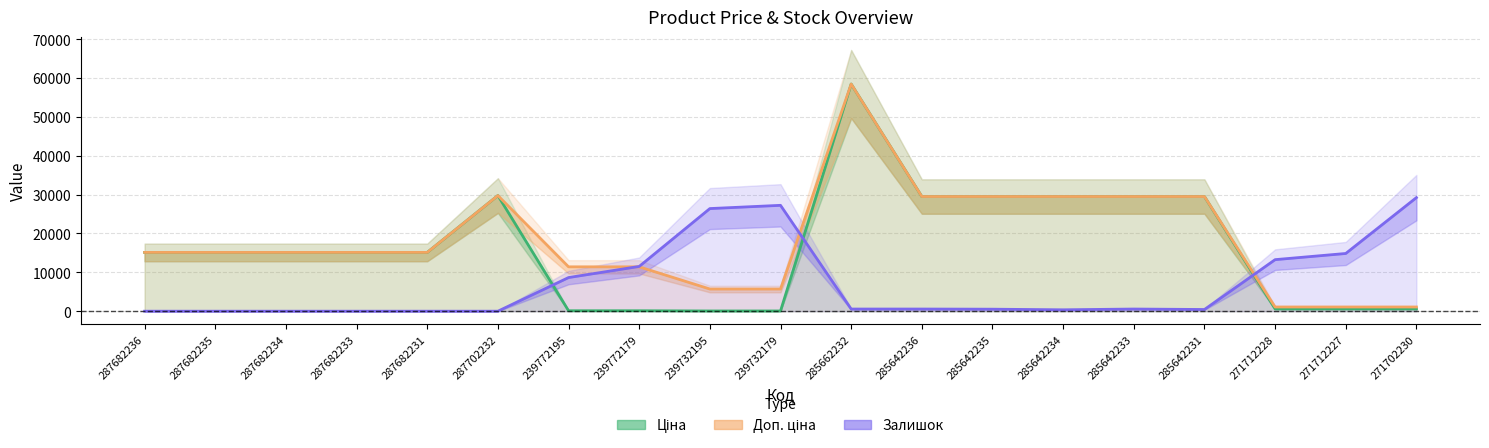

Where do Доп. ціна and Залишок first cross each other?

239772195 and 239772179